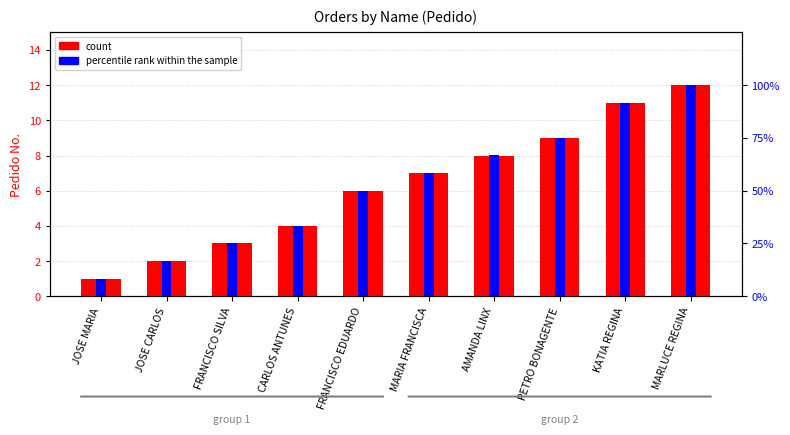

Reading left to right, what are all the values shown in this chart?

count: 1.0	2.0	3.0	4.0	6.0	7.0	8.0	9.0	11.0	12.0
percentile rank within the sample: 8.3	16.7	25.0	33.3	50.0	58.3	66.7	75.0	91.7	100.0